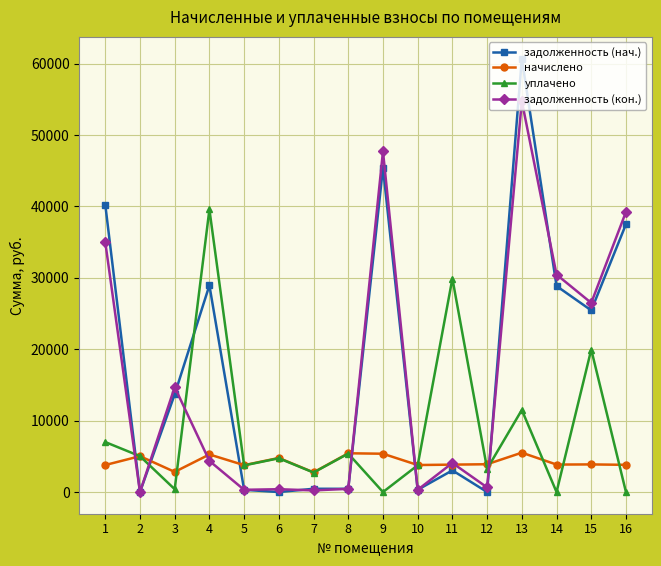

The начислено series shows 972.4 at 1. True or false?

False